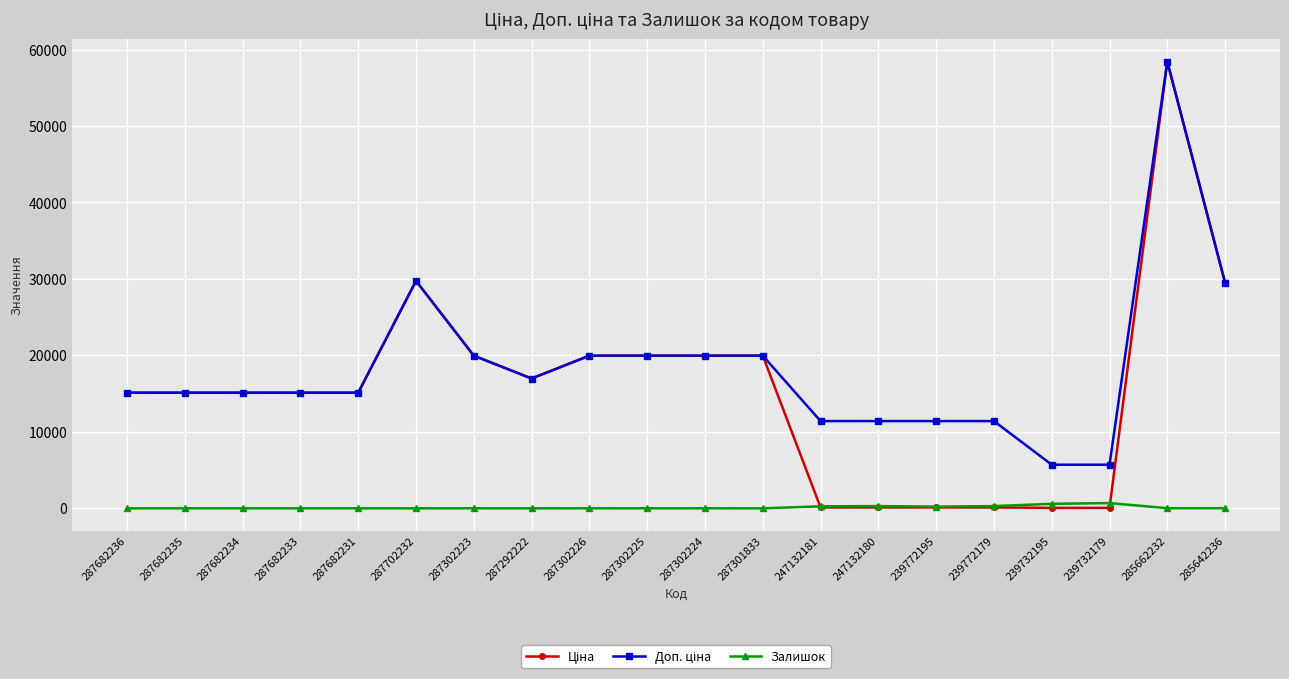

What is the greatest value displayed?

58426.5